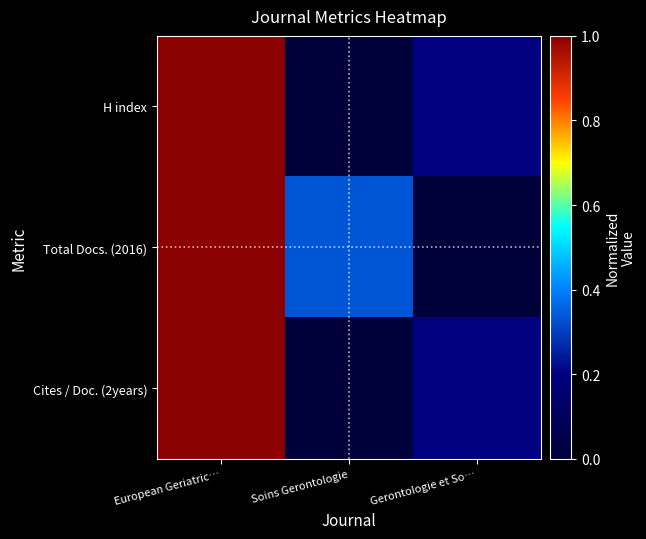

What is the difference between the highest and lowest values at Gerontologie et So…?

0.2